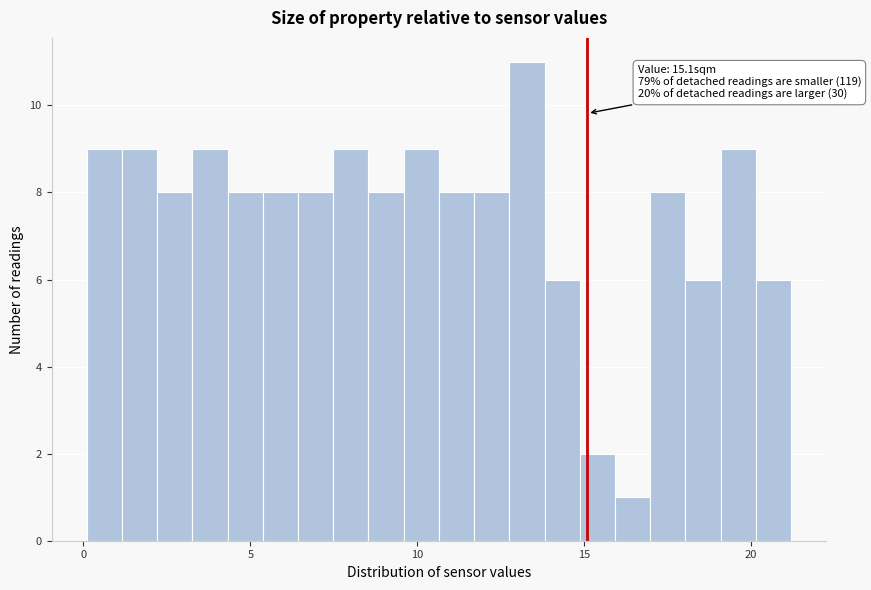

Read against the x-axis, roughly where is the centre of the tallest bar?

13.5